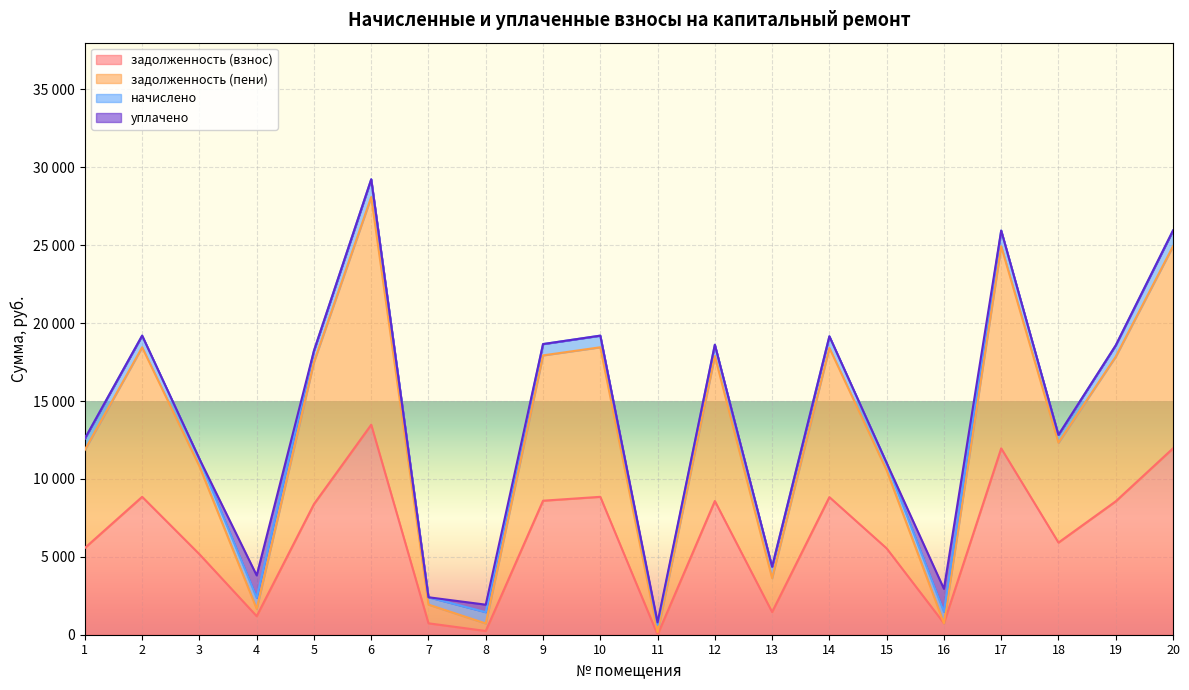

How many values in задолженность (взнос) are above zero?

19